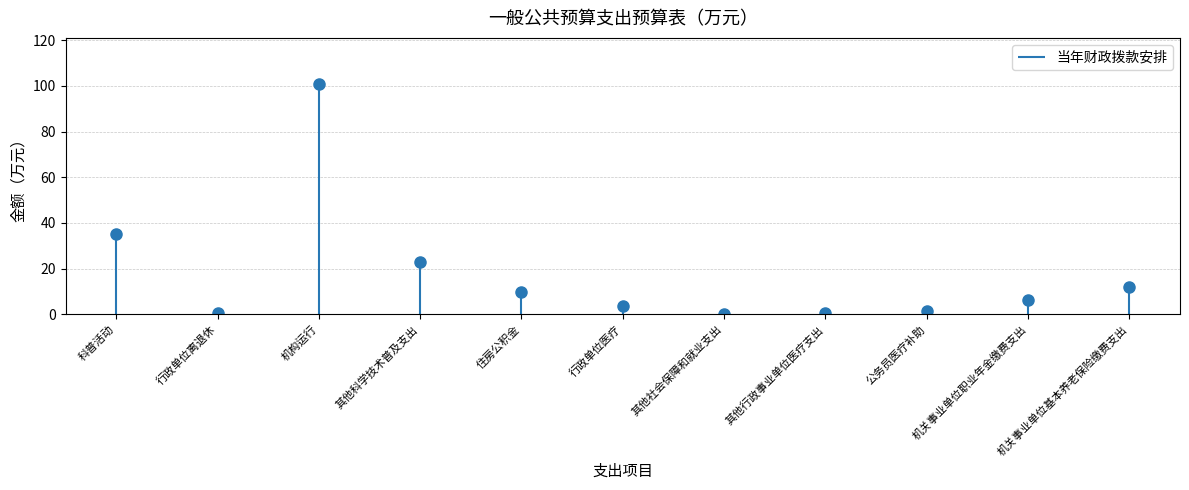

What is the label of the 1st point from the left?

科普活动